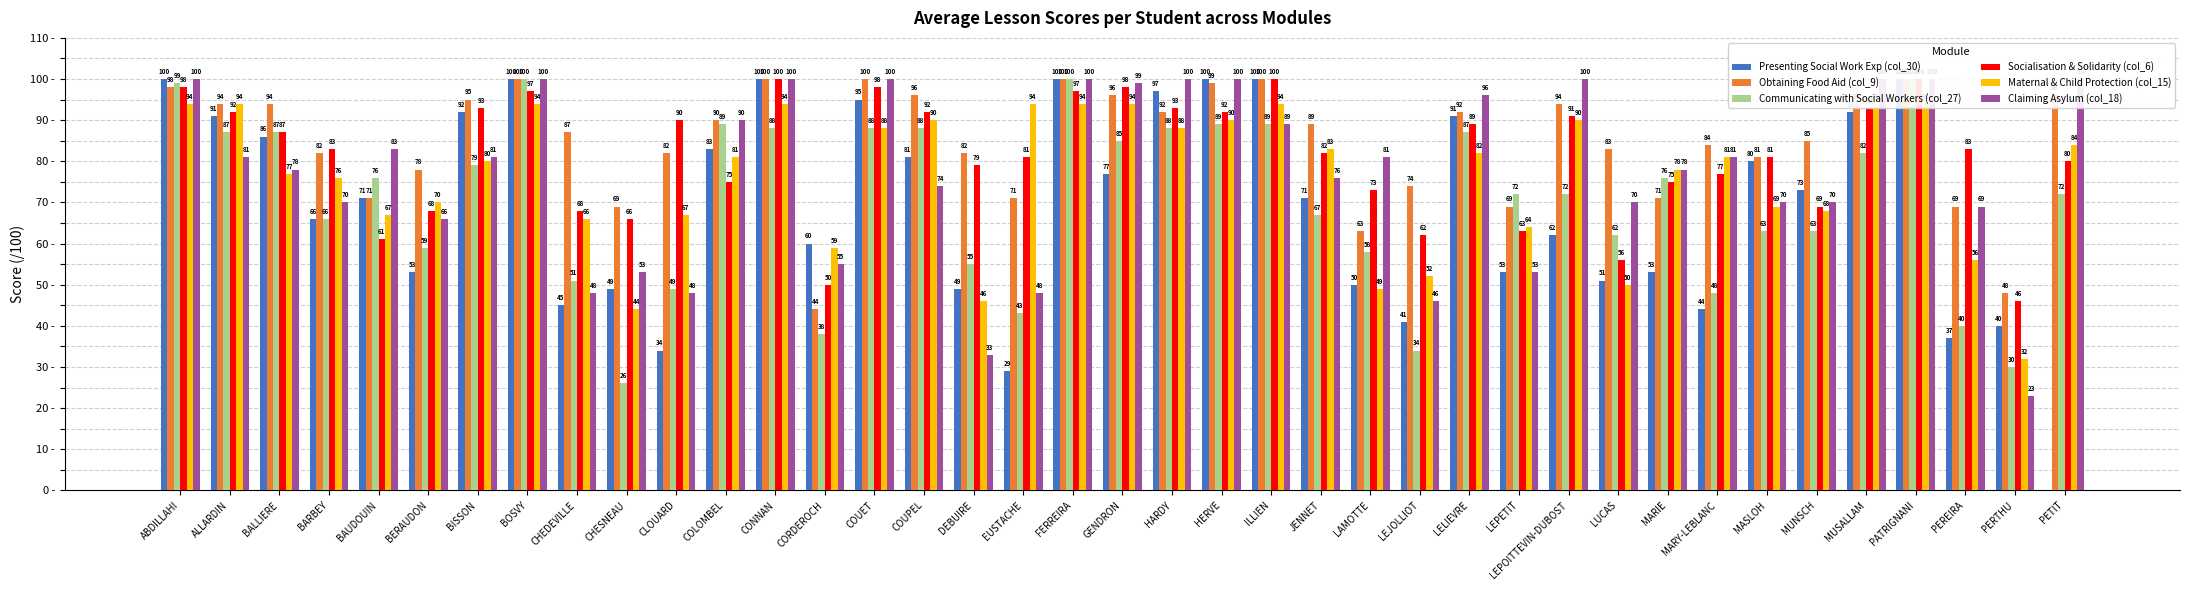

What is the label of the 17th bar from the left?

DEBUIRE